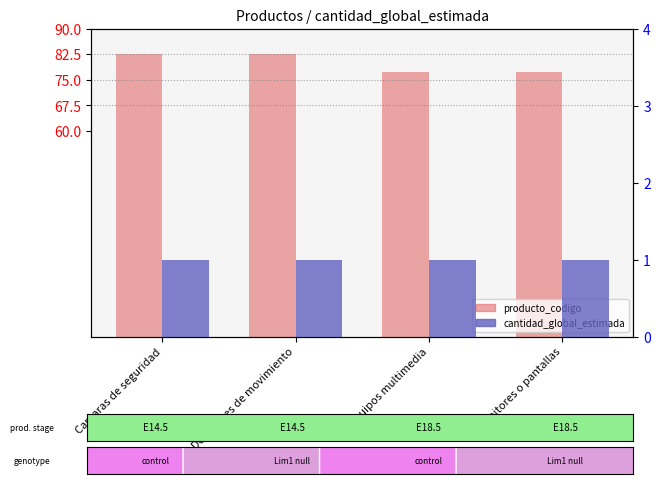

Does the chart contain stacked bars?

No